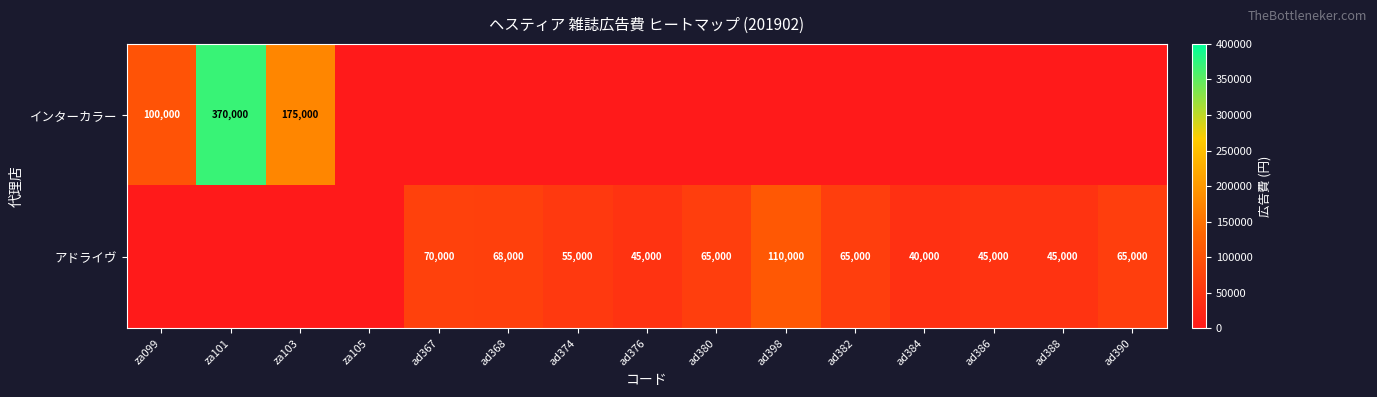

How many series are shown in this chart?

2